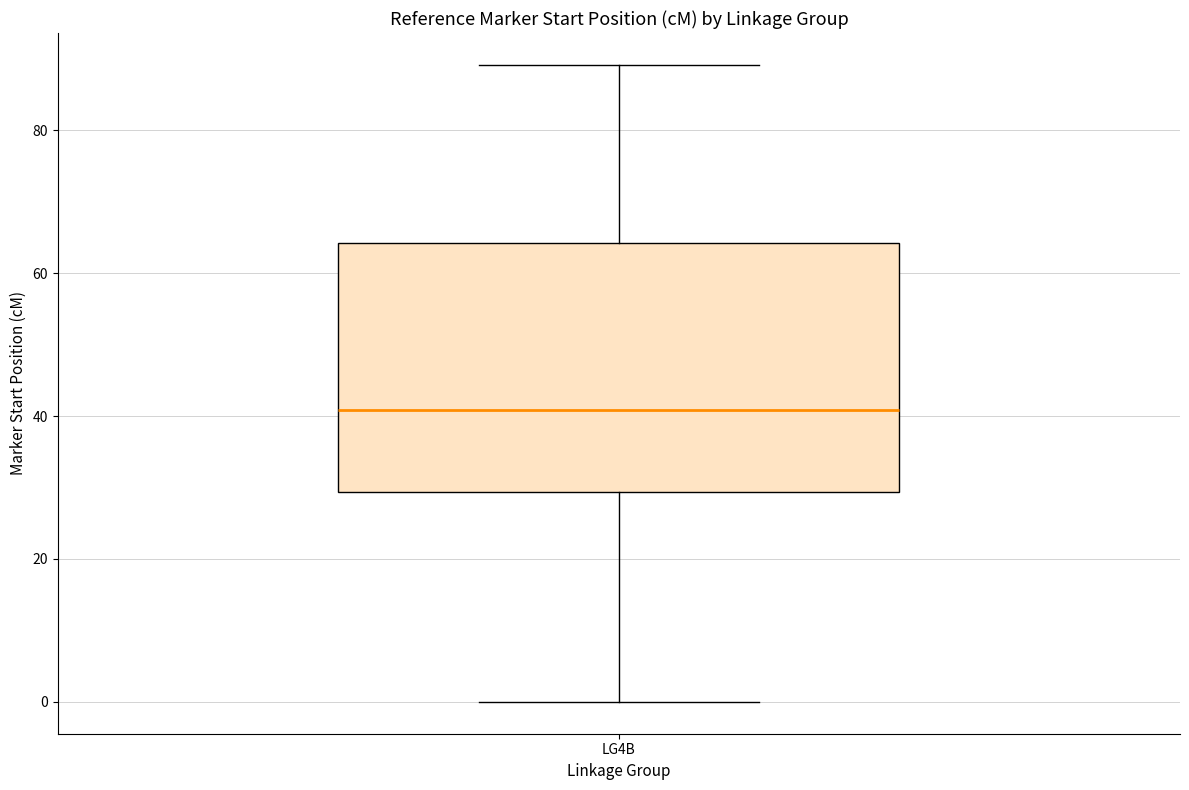

Where does the upper whisker of the box for LG4B end on the y-axis? The values are not printed on the chart, so give them approximately, as read against the axis.

90